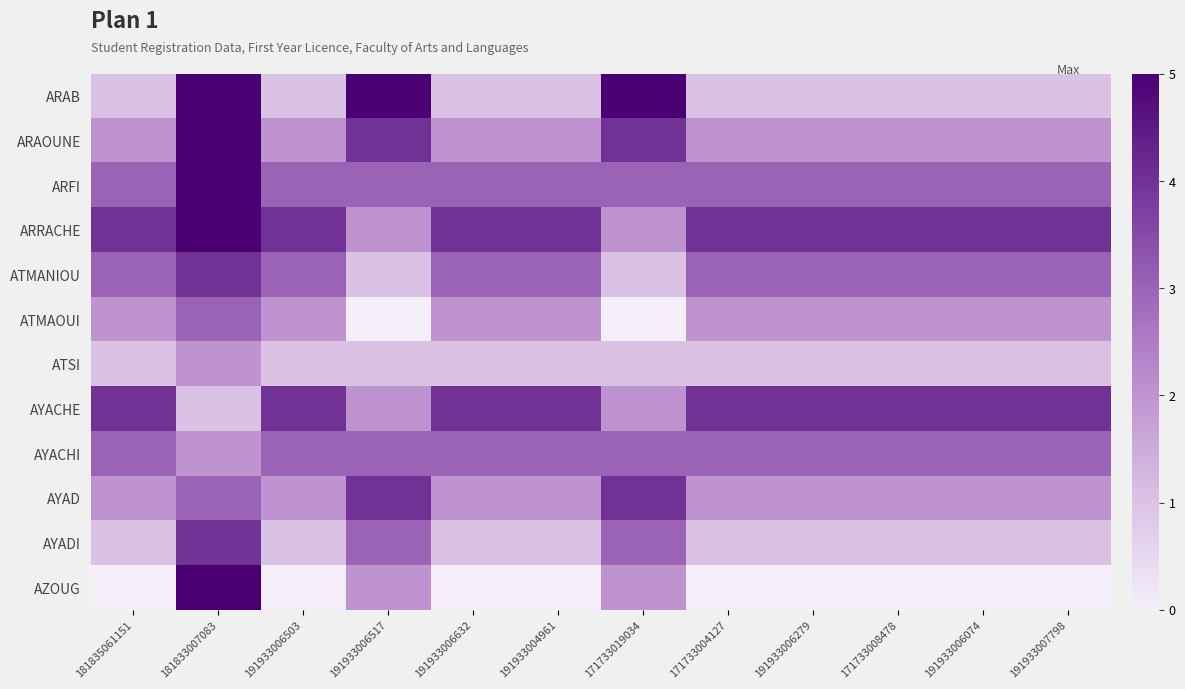

At how many categories does at least one series exceed 6?

1